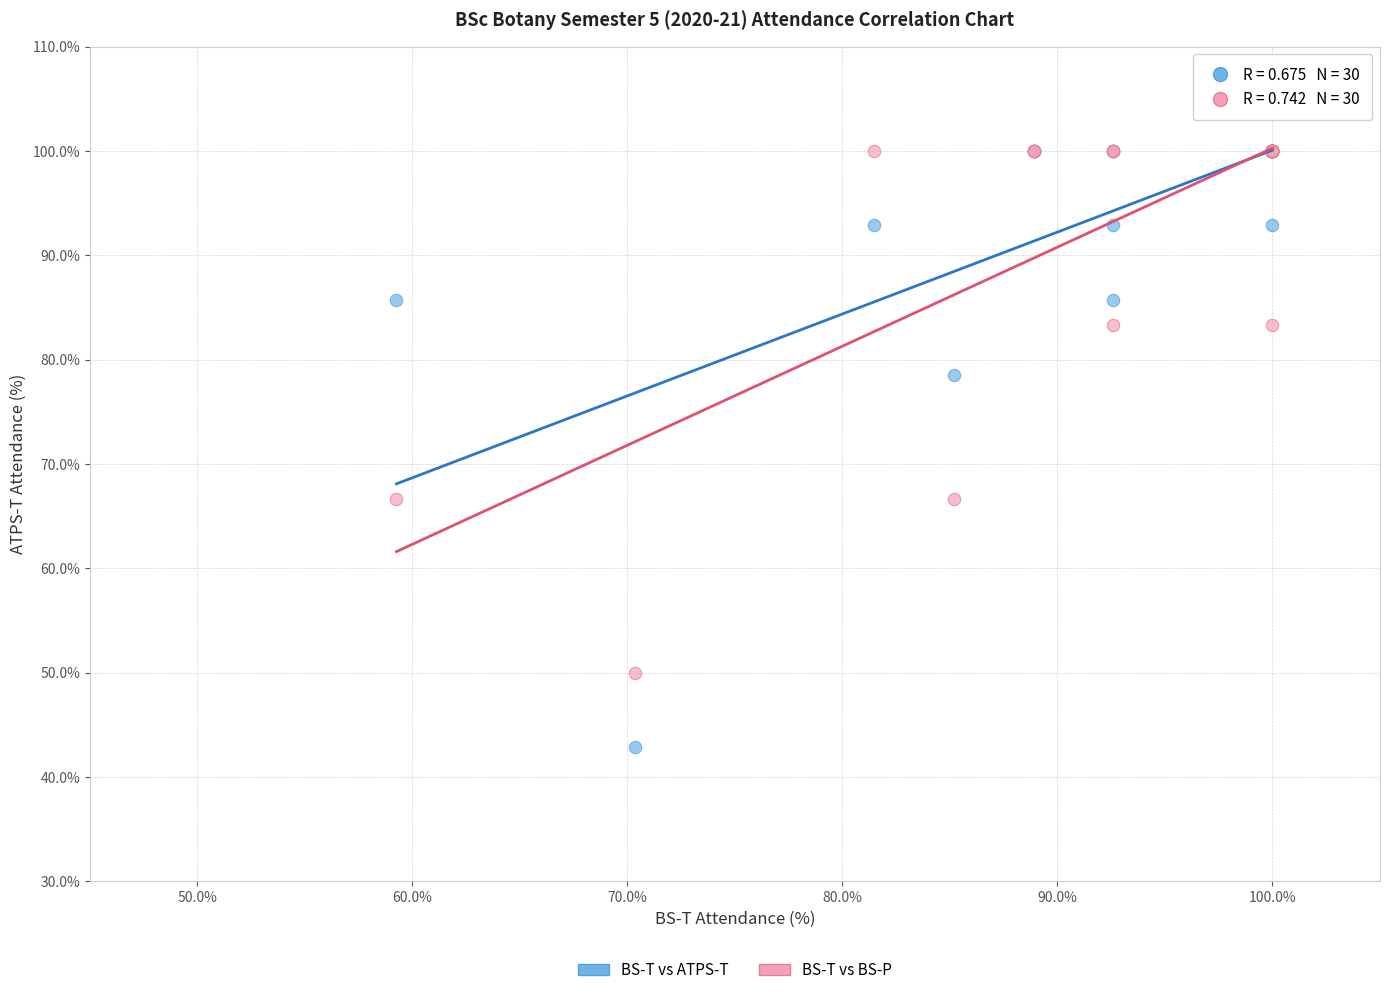

Which series has the widest spread of Y values?

BS-T vs ATPS-T